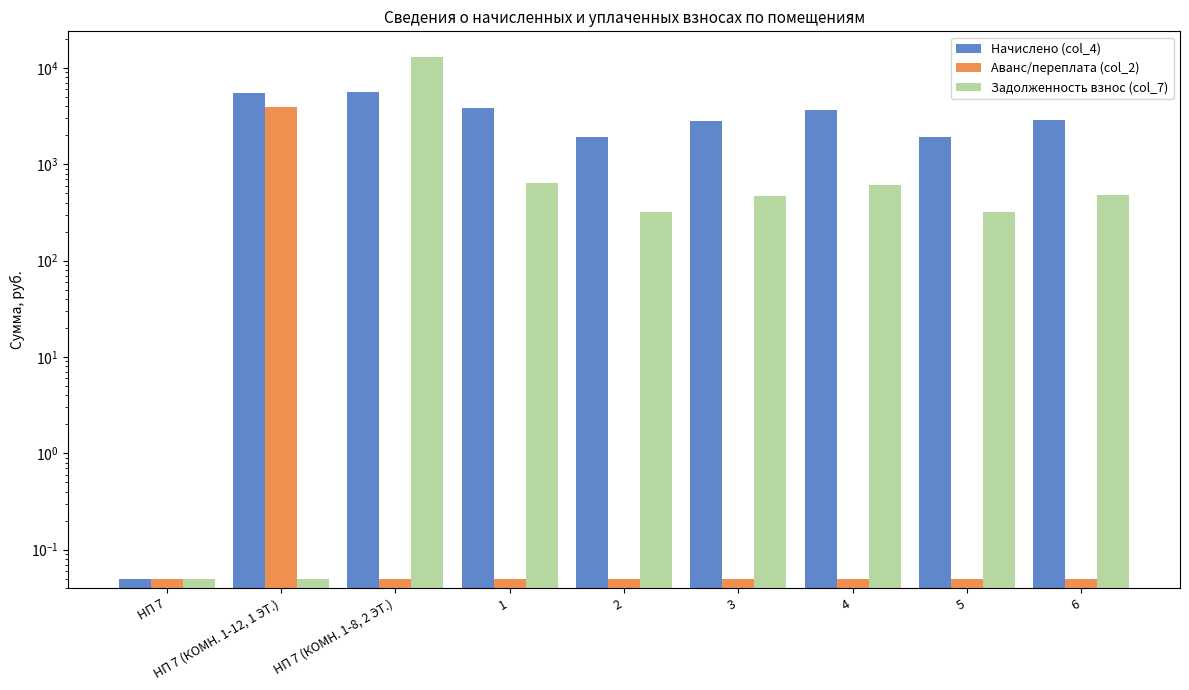

What is the average value of the Задолженность взнос (col_7) series?

1745.5